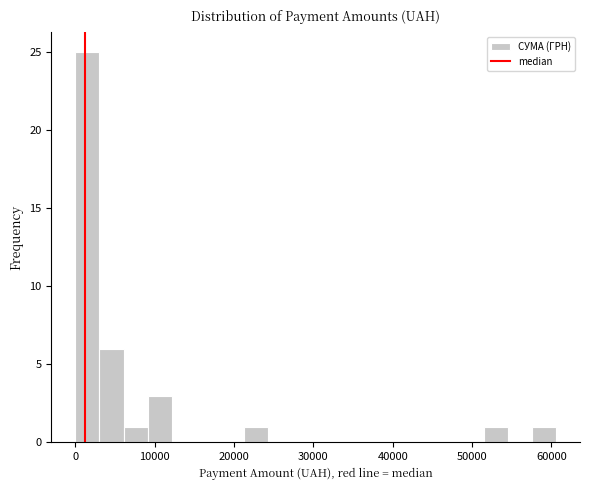

Around what value on the x-axis is the tallest bar? Give the approximate position of its centre, as read against the axis.

2000